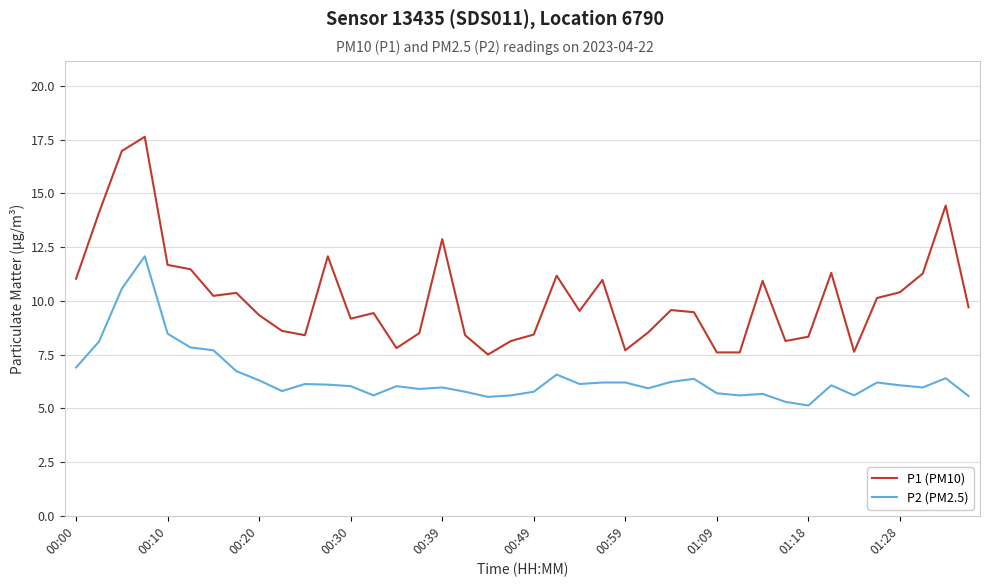

True or false: P2 (PM2.5) has more than 0 points higher than both neighbors.

True